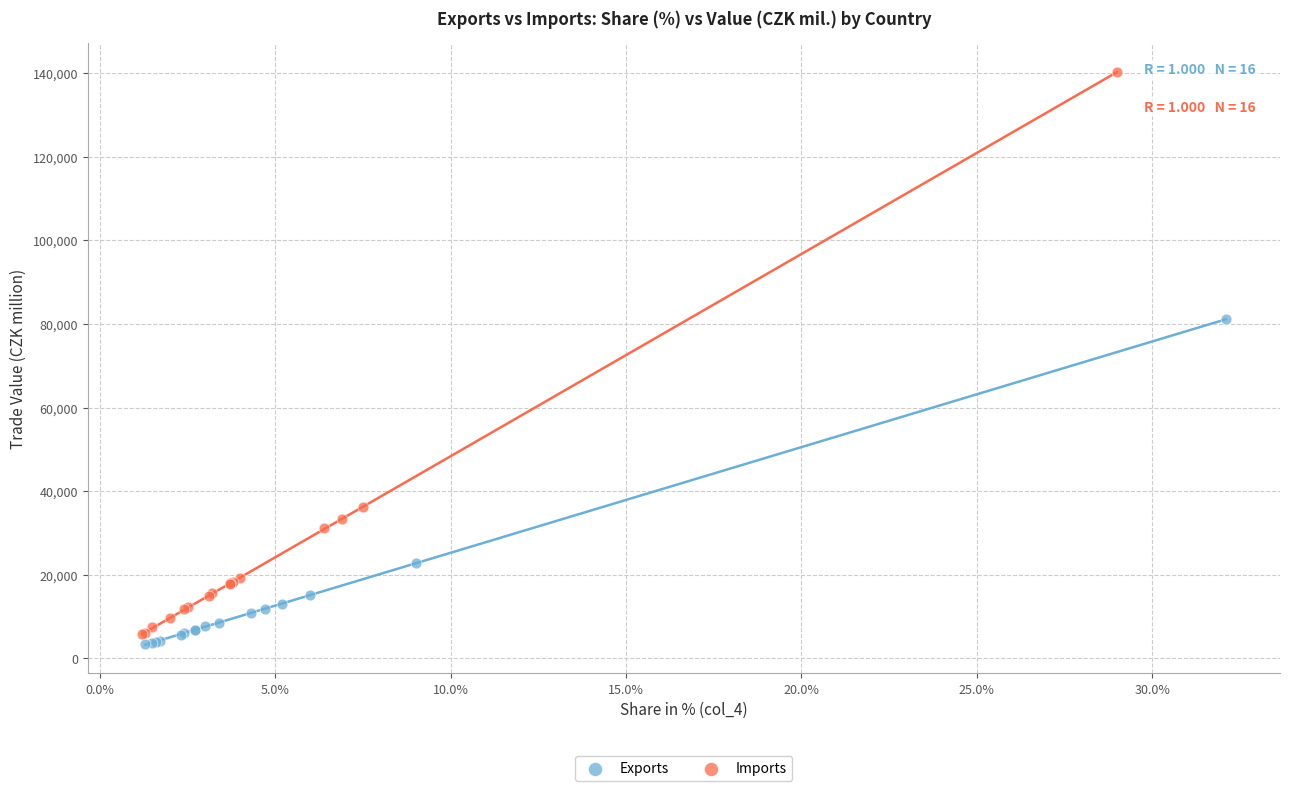

Which series has the widest spread of Y values?

Imports